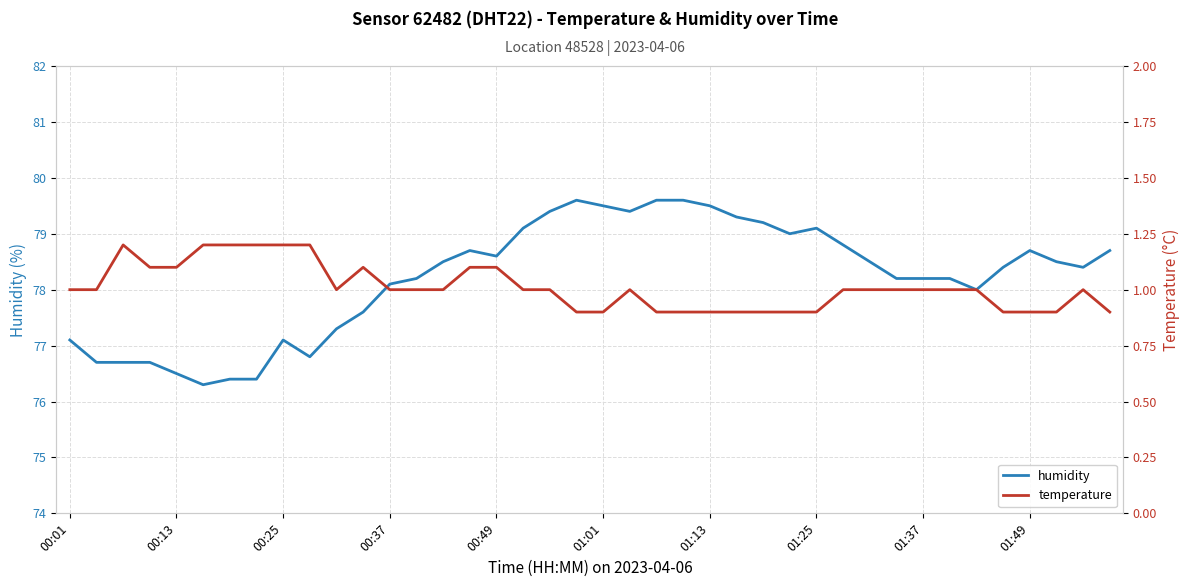

What is the lowest value of the humidity series?

76.3